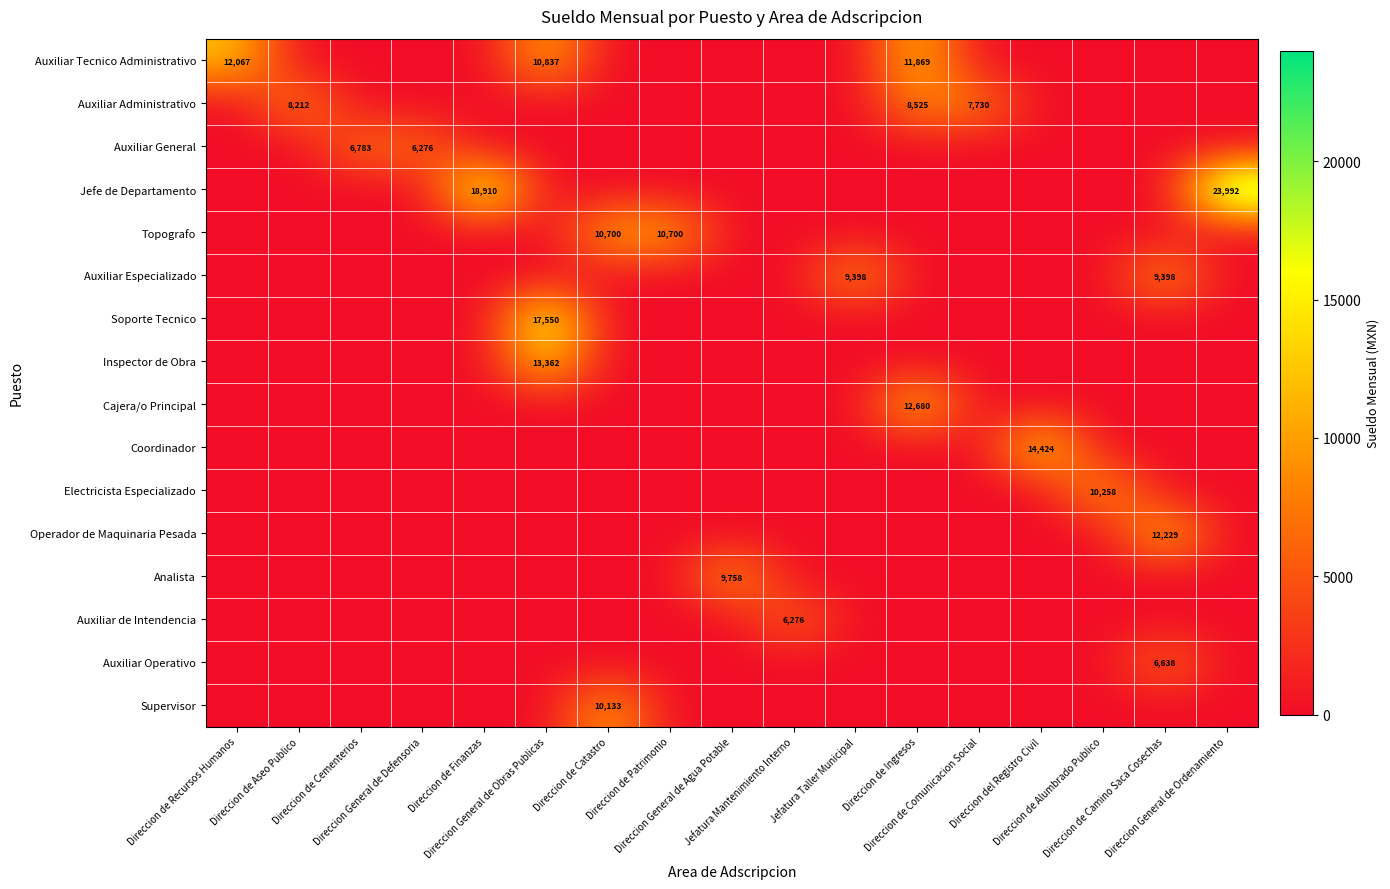

How many data points in Analista are above 0?

1